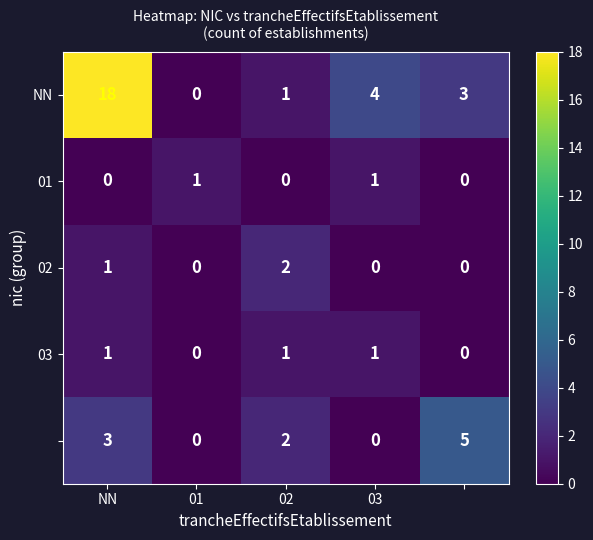

How many series are shown in this chart?

5